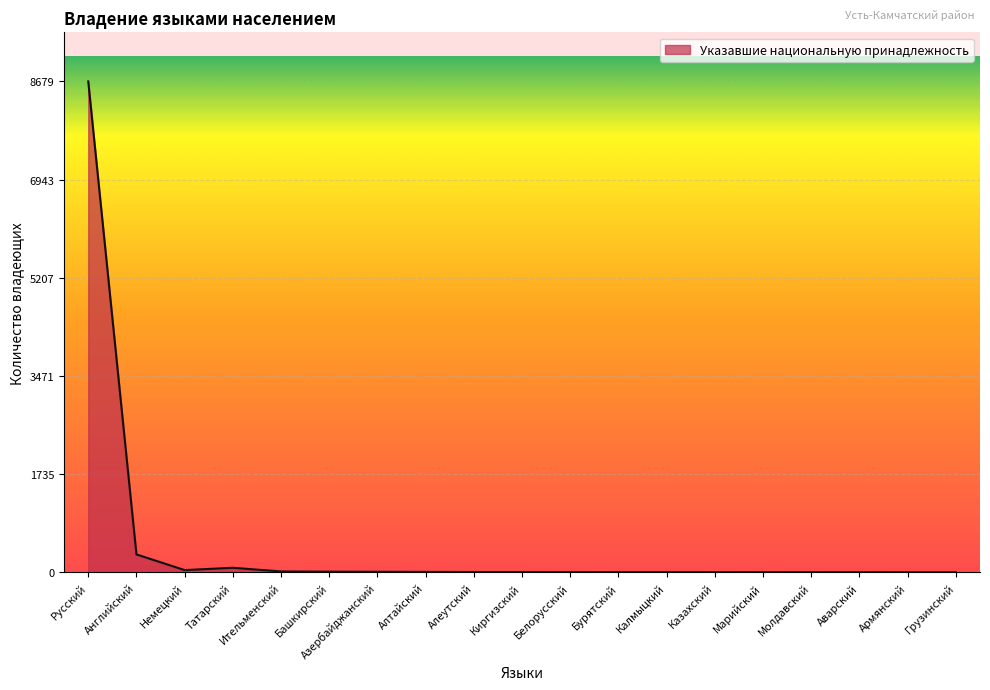

What is the difference between the maximum and minimum values?

8678